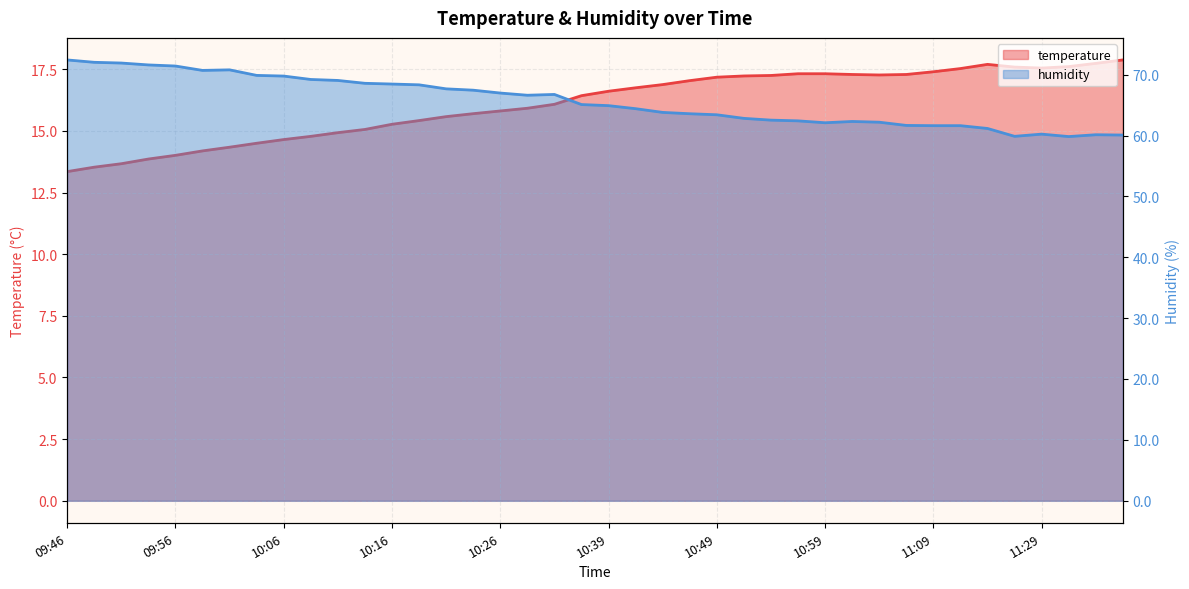

What is the sum of the humidity values at 33 and 35?

121.5